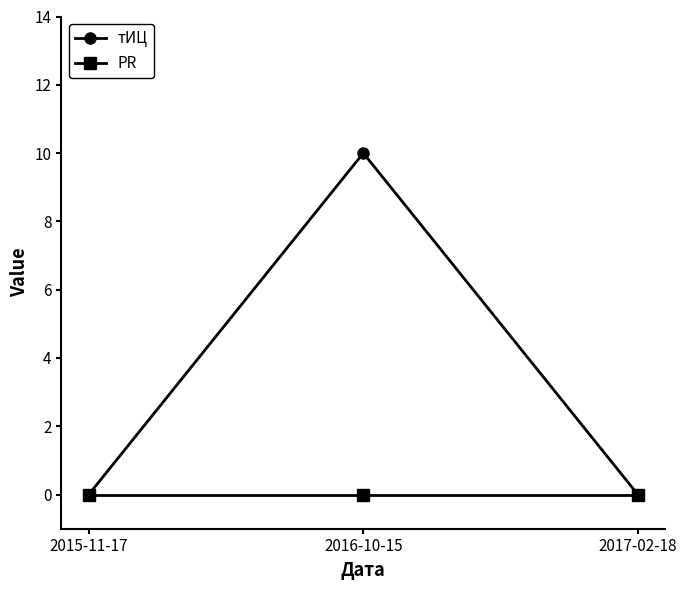

Count the тИЦ values in the range 0 to 10.

3